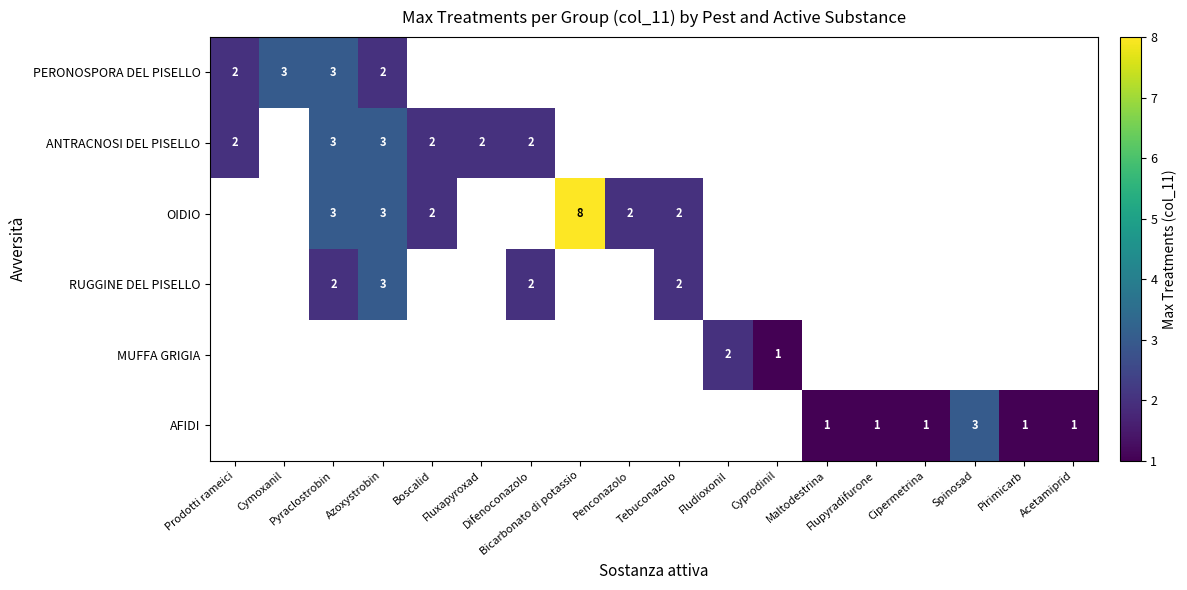

Which category has the highest value across all series?

Bicarbonato di potassio